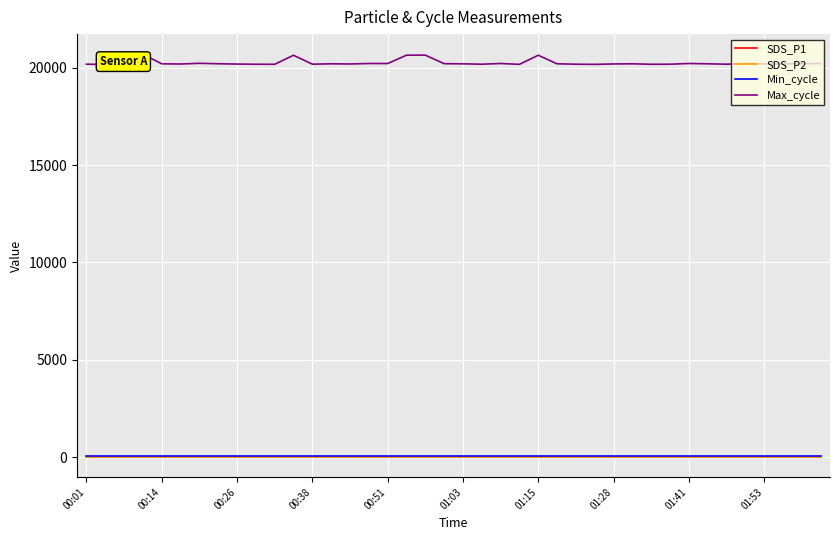

The Min_cycle series shows 38.8 at 01:28. True or false?

False